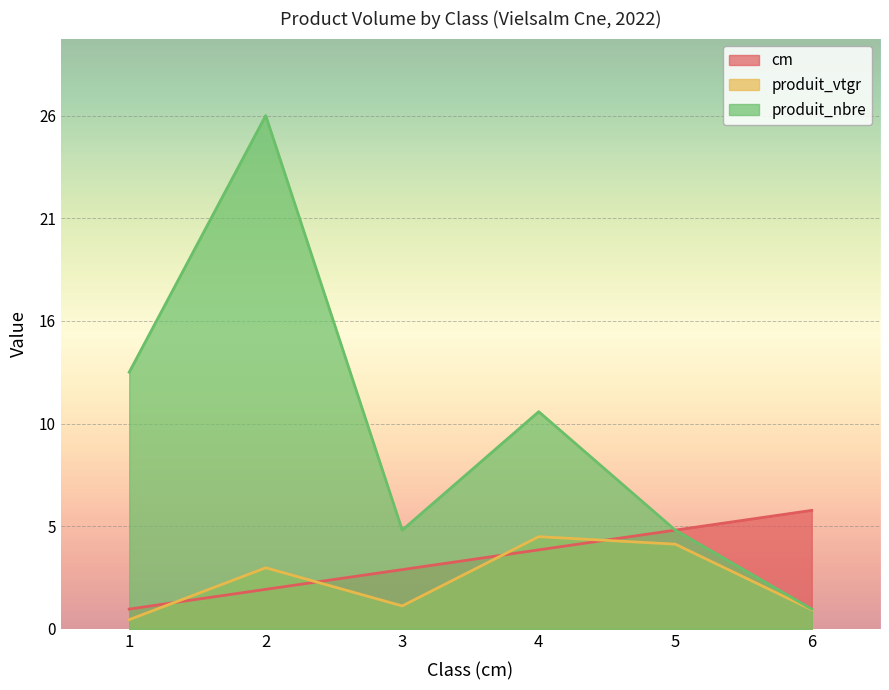

Reading left to right, extract all data points from this chart.

cm: 1.0	2.0	3.0	4.0	5.0	6.0
produit_vtgr: 0.5	3.1	1.2	4.7	4.3	1.0
produit_nbre: 13.0	26.0	5.0	11.0	5.0	1.0